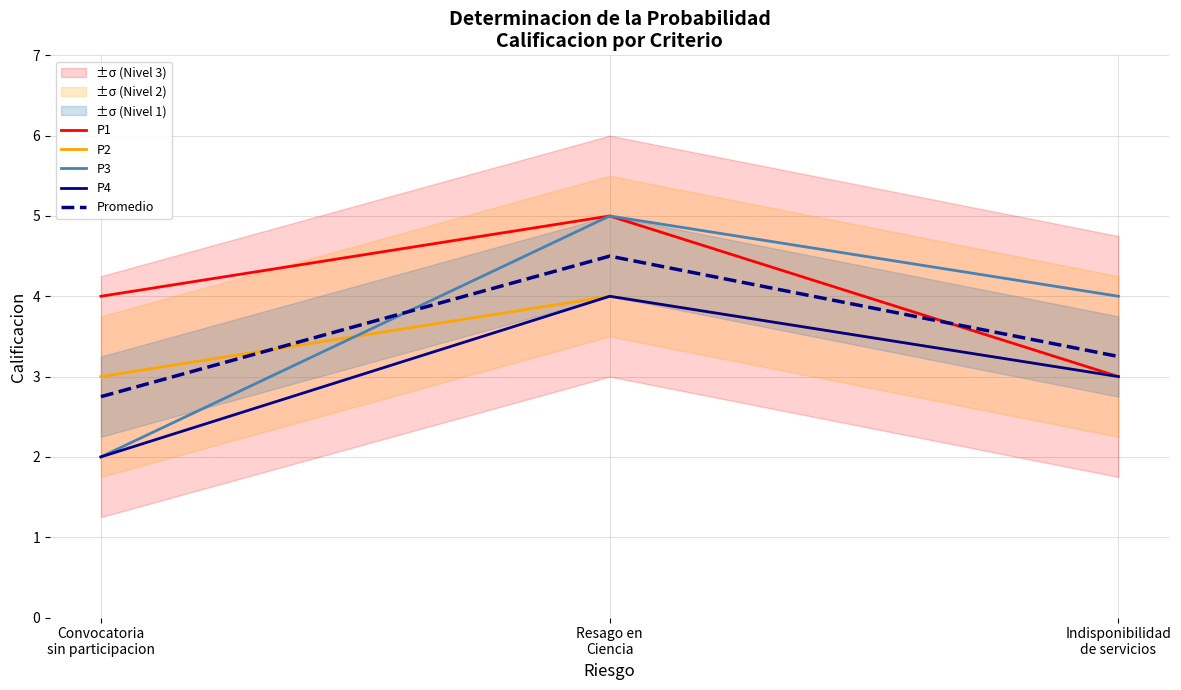

Reading left to right, what are all the values shown in this chart?

P1: Convocatoria
sin participacion=4.0	Resago en
Ciencia=5.0	Indisponibilidad
de servicios=3.0
P2: Convocatoria
sin participacion=3.0	Resago en
Ciencia=4.0	Indisponibilidad
de servicios=3.0
P3: Convocatoria
sin participacion=2.0	Resago en
Ciencia=5.0	Indisponibilidad
de servicios=4.0
P4: Convocatoria
sin participacion=2.0	Resago en
Ciencia=4.0	Indisponibilidad
de servicios=3.0
Promedio: Convocatoria
sin participacion=2.8	Resago en
Ciencia=4.5	Indisponibilidad
de servicios=3.2